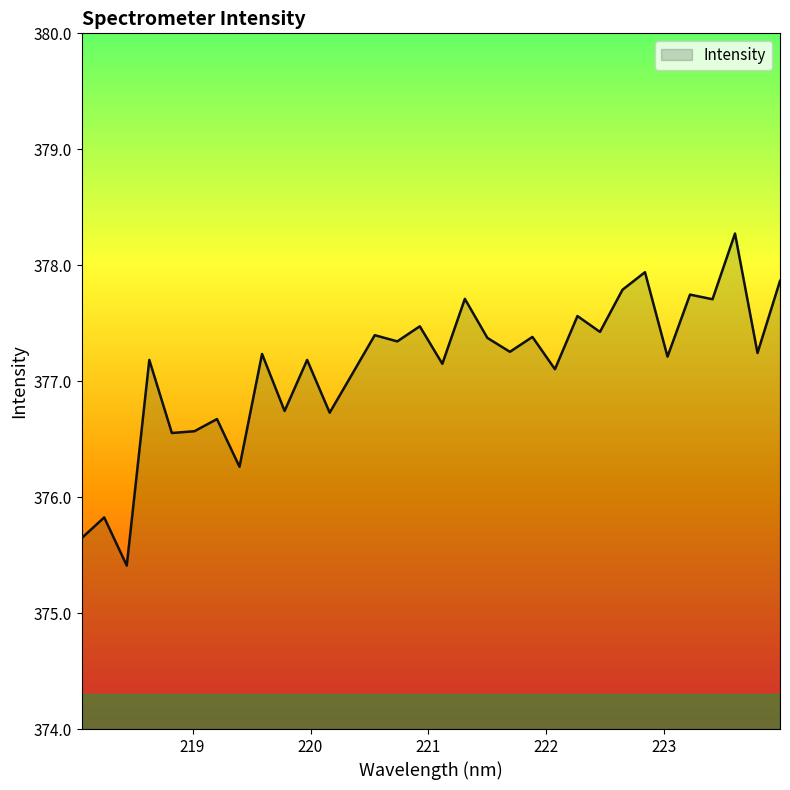

What is the smallest value displayed?

375.4